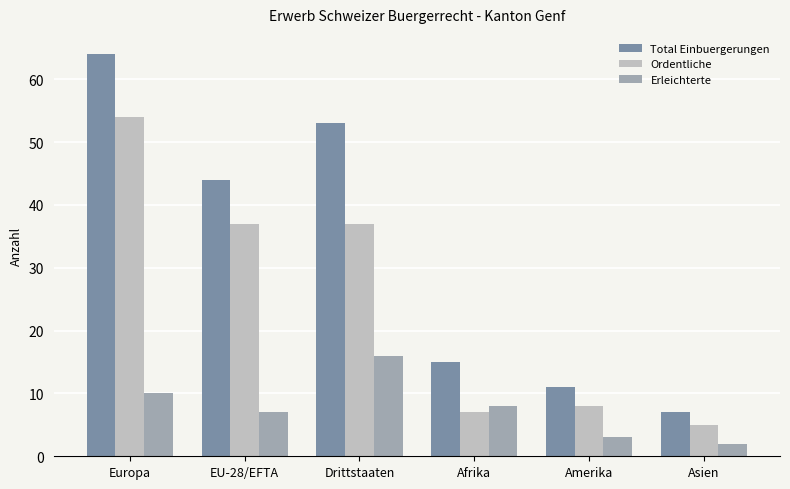

At how many categories does at least one series exceed 47?

2